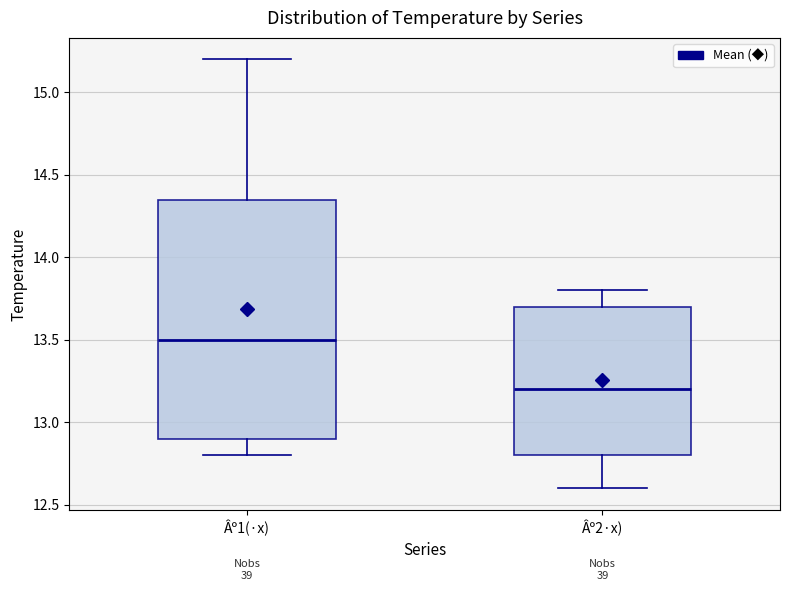

Reading left to right, transcribe this box plot: for each box, give where its median line is, the range the box spans, and where its two whiskers end, as read against the y-axis. The values are not printed on the chart, so give them approximately, as read against the axis.

Âº1(·x): median 13.50, box 12.90 to 14.35, whiskers 12.80 to 15.20
Âº2·x): median 13.20, box 12.80 to 13.70, whiskers 12.60 to 13.80